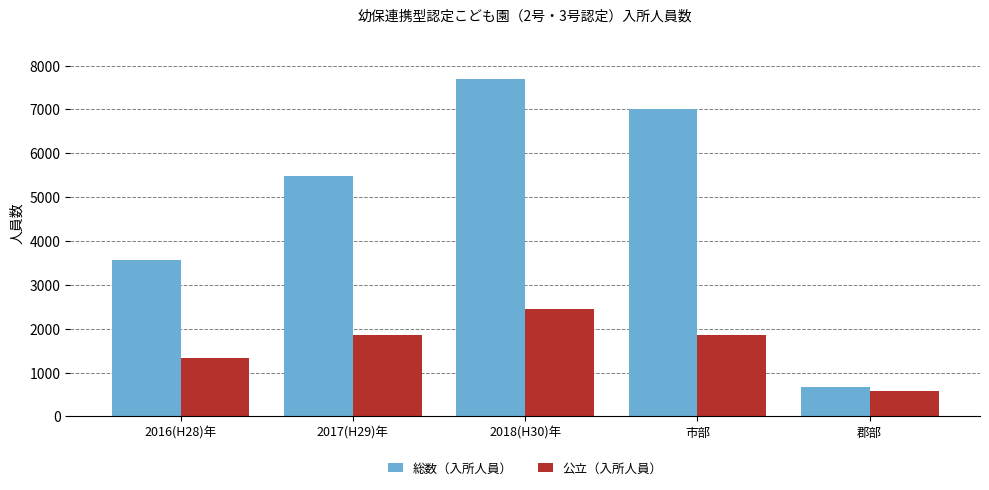

What is the sum of all 総数（入所人員） values?

24426